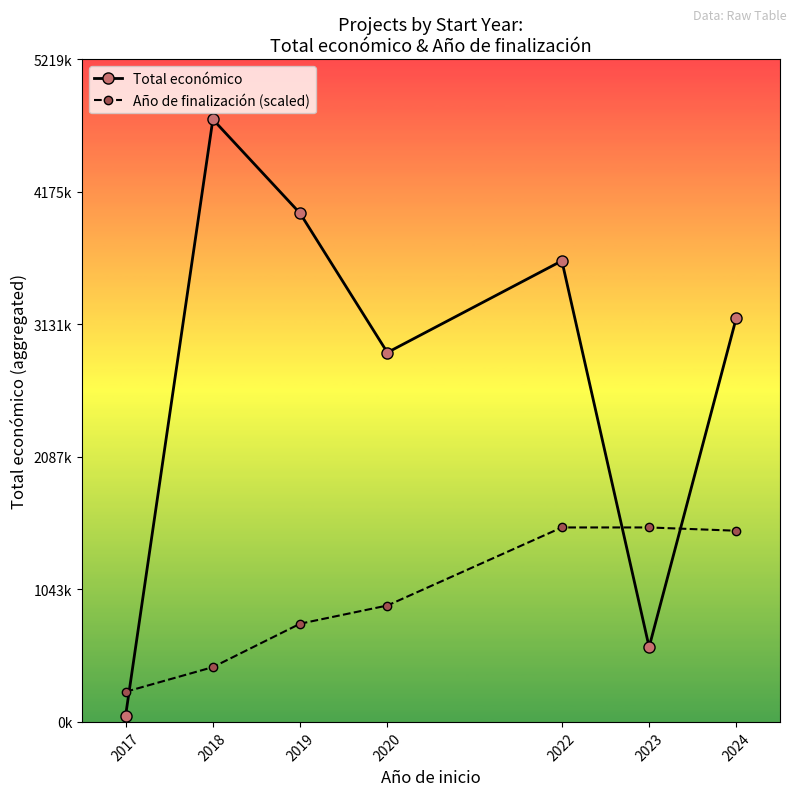

Is this an area chart (filled region under the line)?

No